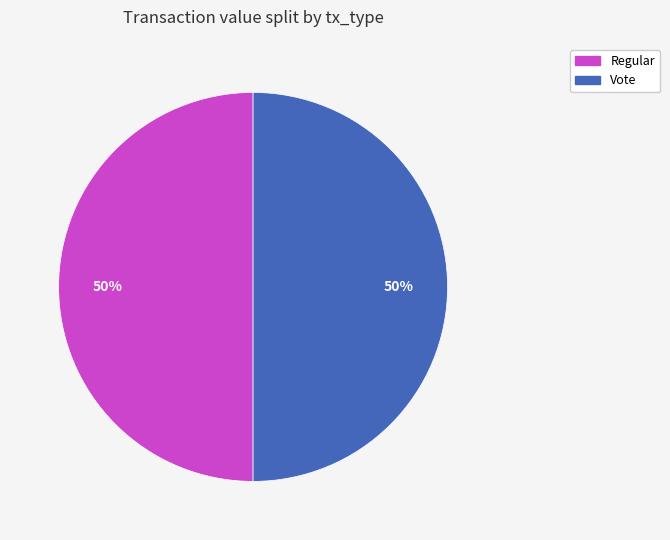

Approximately how many times larger is the value at Regular compared to Vote?

1.0